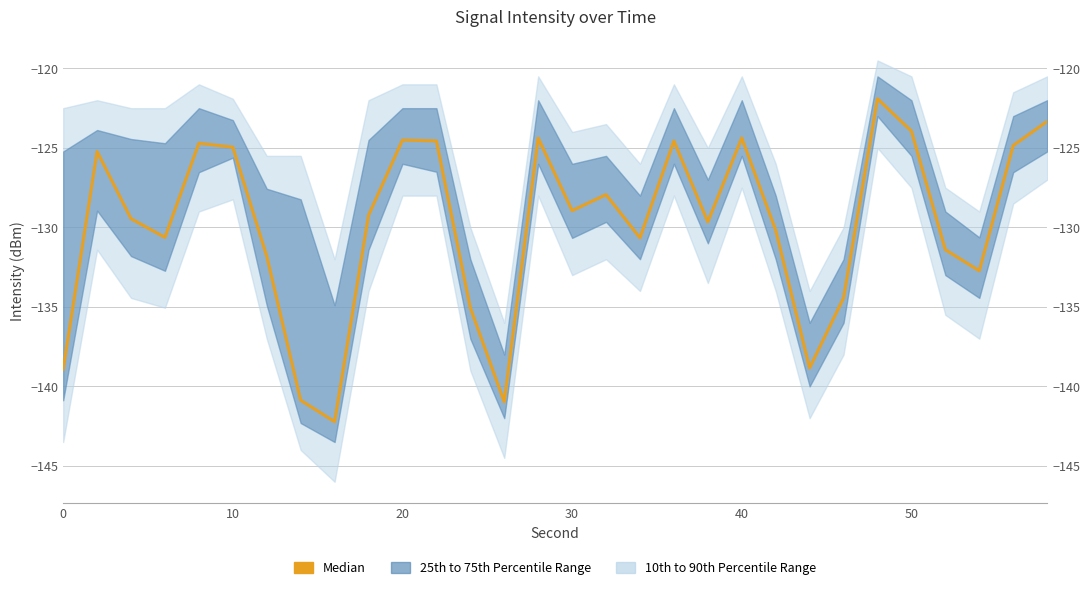

Reading left to right, transcribe all the data shown in this chart.

-138.9	-125.2	-129.5	-130.6	-124.7	-125.0	-131.8	-140.9	-142.2	-129.2	-124.5	-124.6	-135.1	-141.0	-124.4	-128.9	-127.9	-130.7	-124.6	-129.7	-124.4	-130.2	-138.8	-134.4	-121.9	-123.9	-131.4	-132.7	-124.8	-123.3